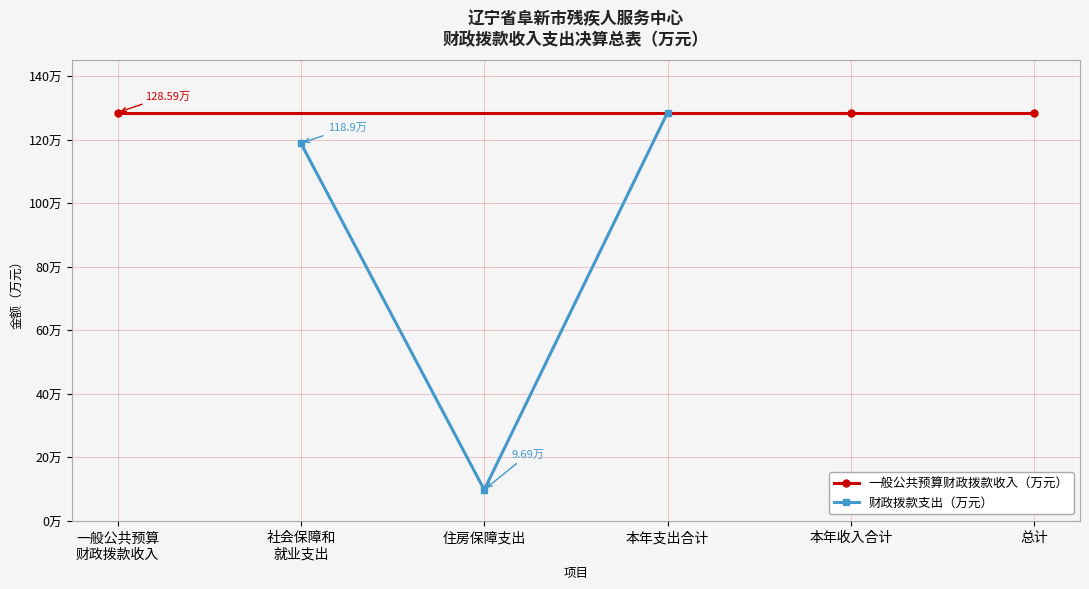

What is the maximum value for 财政拨款支出（万元）?

128.6